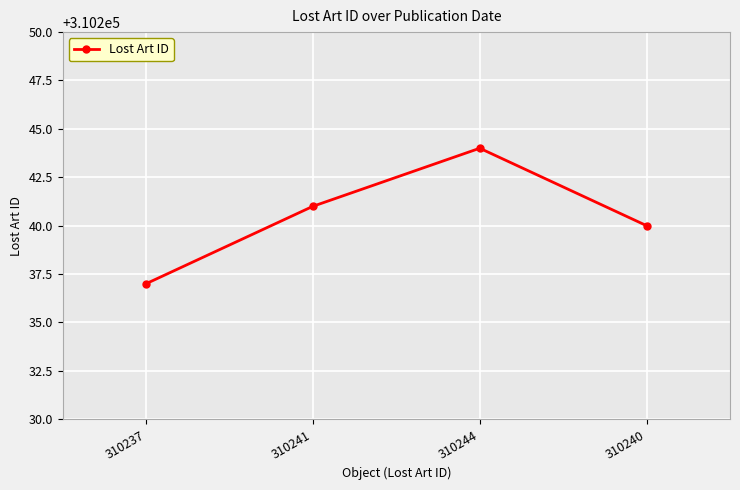

How many interior local peaks (higher than both neighbors) does the data have?

1